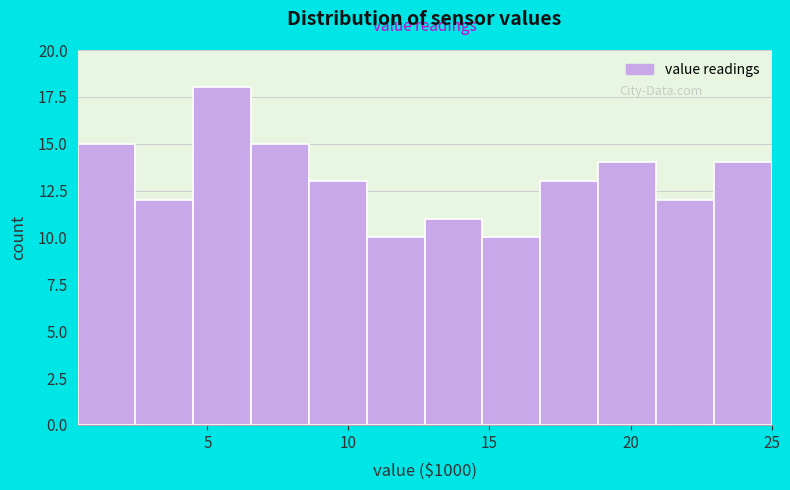

Which range on the x-axis has the tallest bar?

4.50 to 6.55